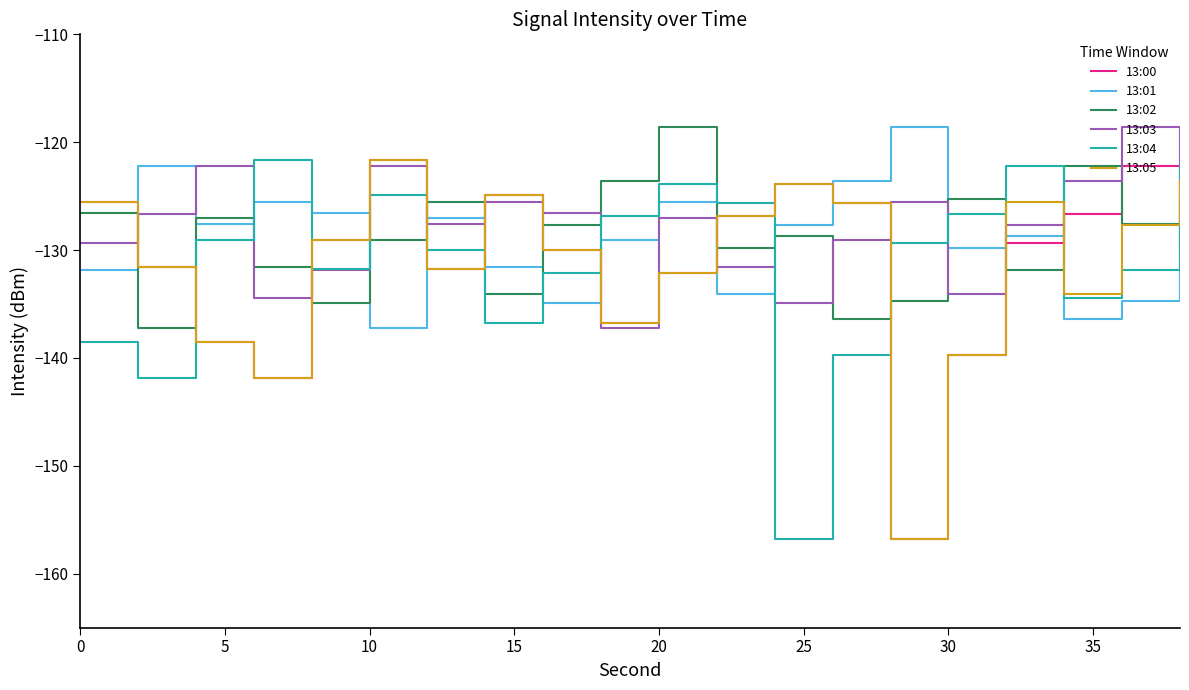

Which series has the largest total across all categories?

13:03